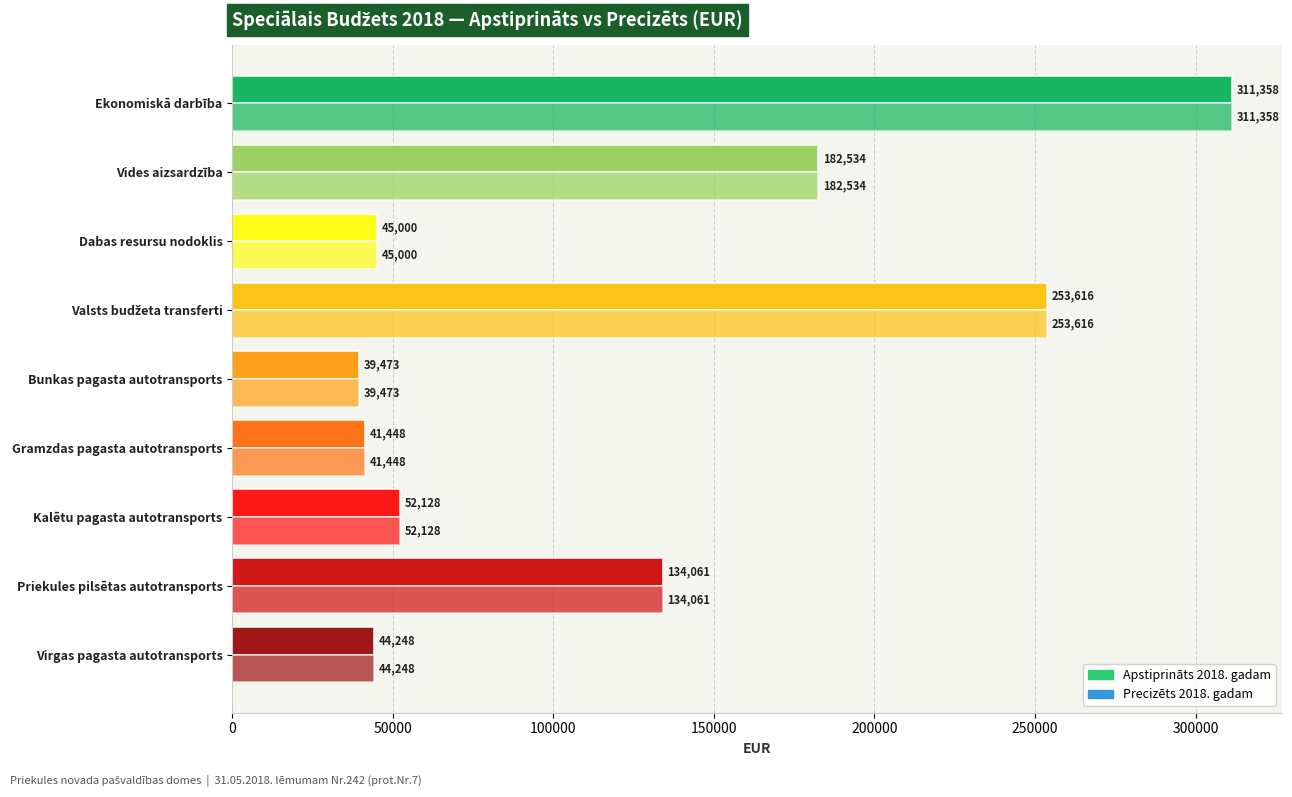

Count the number of data series in this chart.

2